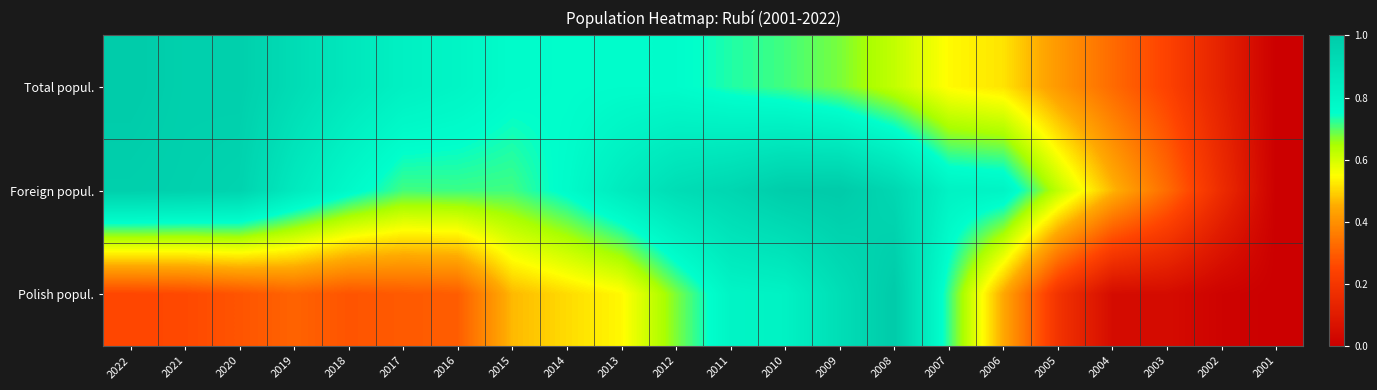

Reading left to right, what are all the values shown in this chart?

Total popul.: 2022=1.0	2021=1.0	2020=1.0	2019=0.9	2018=0.9	2017=0.8	2016=0.8	2015=0.8	2014=0.8	2013=0.8	2012=0.8	2011=0.7	2010=0.7	2009=0.7	2008=0.6	2007=0.5	2006=0.5	2005=0.4	2004=0.3	2003=0.2	2002=0.1	2001=0.0
Foreign popul.: 2022=1.0	2021=1.0	2020=1.0	2019=0.9	2018=0.8	2017=0.7	2016=0.7	2015=0.7	2014=0.8	2013=0.8	2012=0.9	2011=0.9	2010=1.0	2009=1.0	2008=0.9	2007=0.8	2006=0.8	2005=0.6	2004=0.5	2003=0.3	2002=0.2	2001=0.0
Polish popul.: 2022=0.3	2021=0.3	2020=0.3	2019=0.3	2018=0.3	2017=0.3	2016=0.3	2015=0.5	2014=0.5	2013=0.5	2012=0.7	2011=0.8	2010=0.8	2009=0.9	2008=1.0	2007=0.7	2006=0.4	2005=0.2	2004=0.0	2003=0.0	2002=0.0	2001=0.0